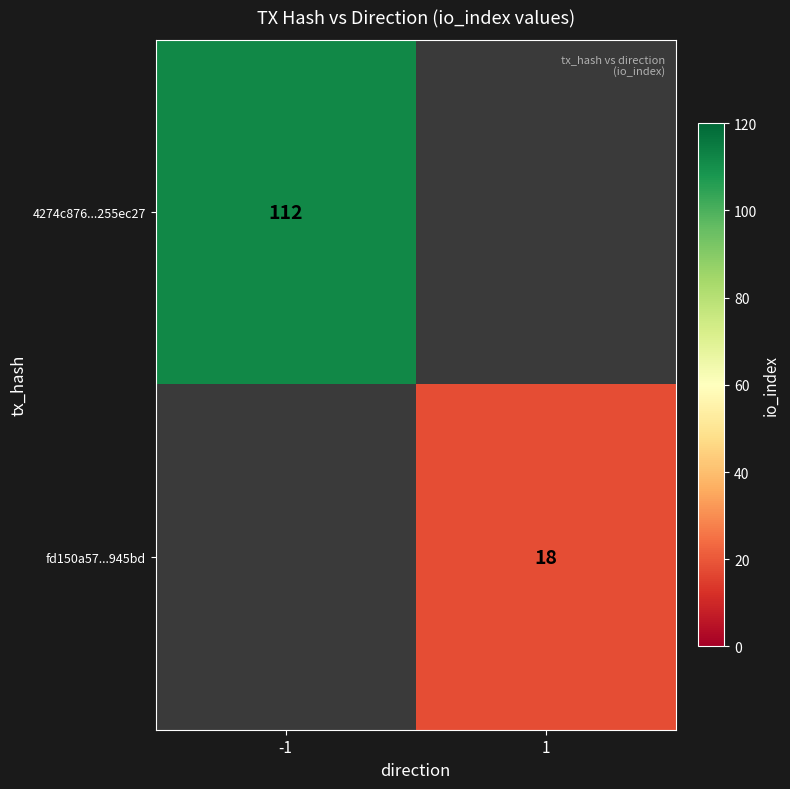

True or false: fd150a57...945bd has a value of 18 at 1.

True